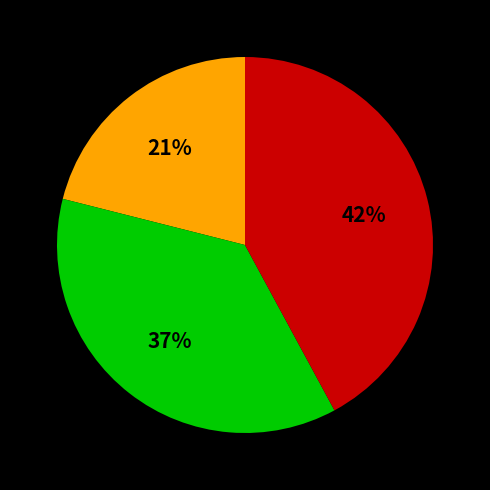

To the nearest percent, what is the average slice percentage?

33%